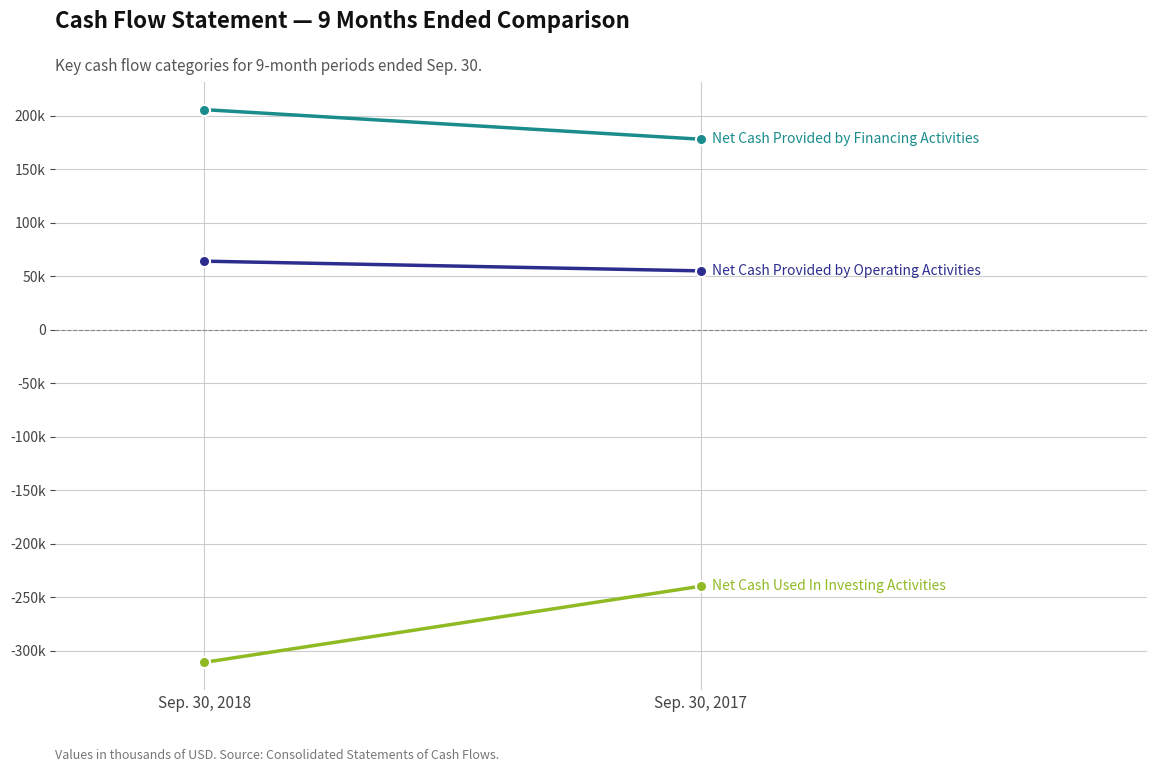

What is the difference between the maximum and minimum values in the Net Cash Provided by Operating Activities series?

9067